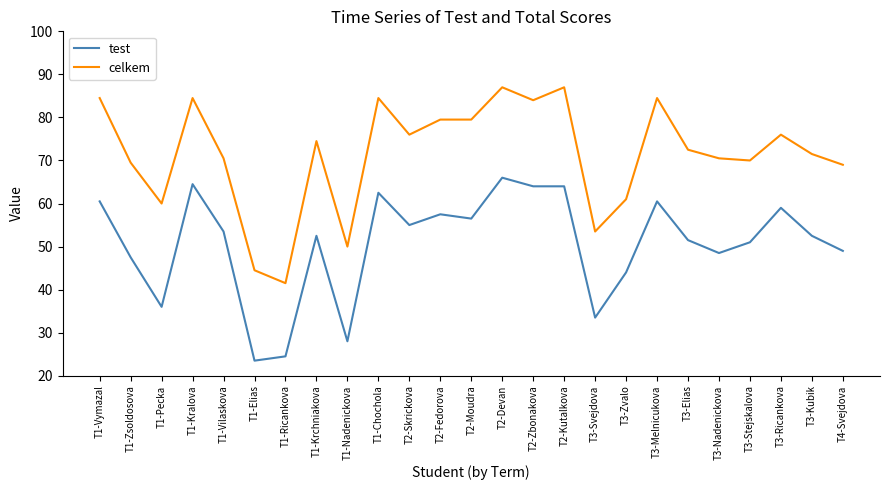

What position from the right is T1-Krchniakova?

18